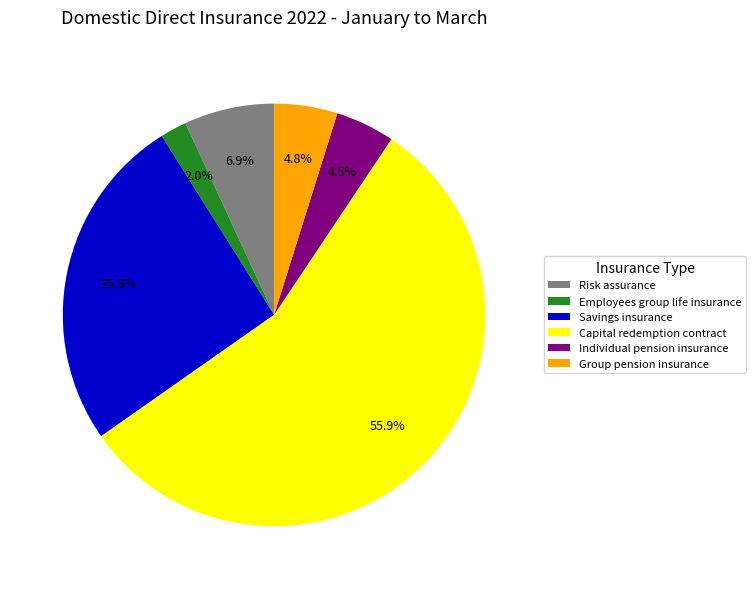

The Employees group life insurance slice represents 2% of the pie. True or false?

True